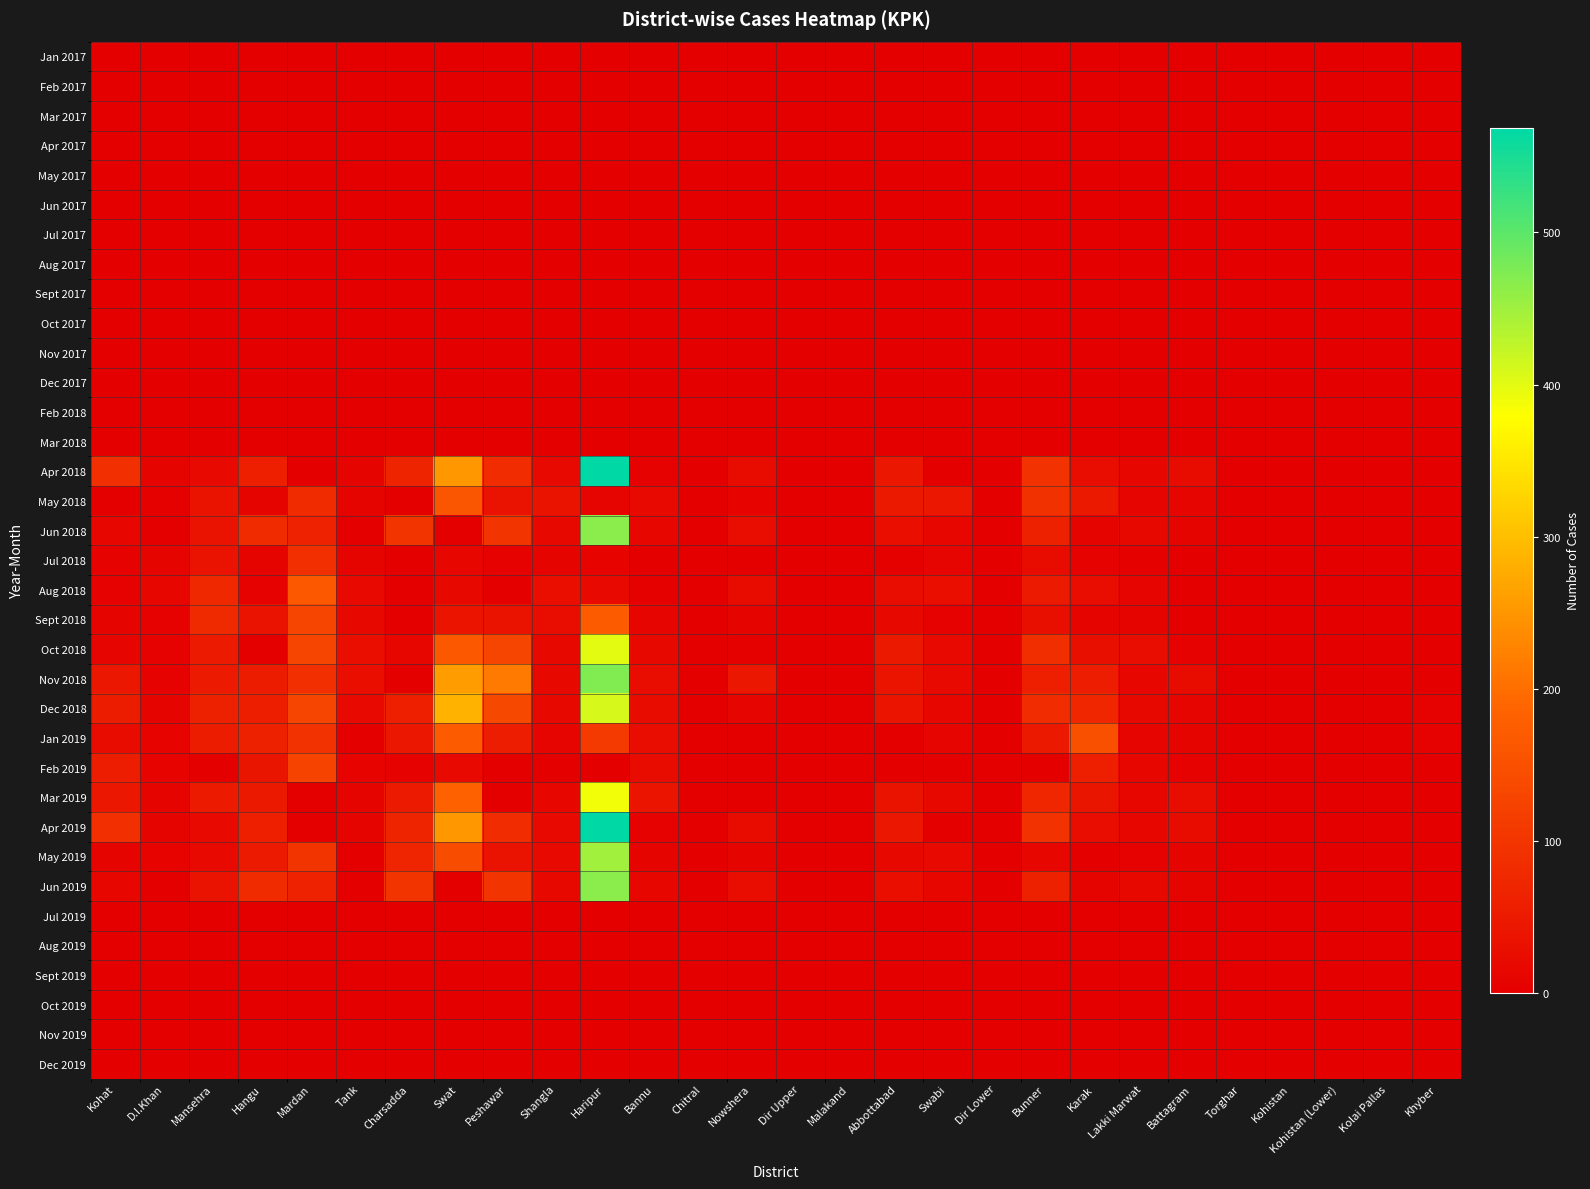

What is the difference between the highest and lowest values at Swabi?

44